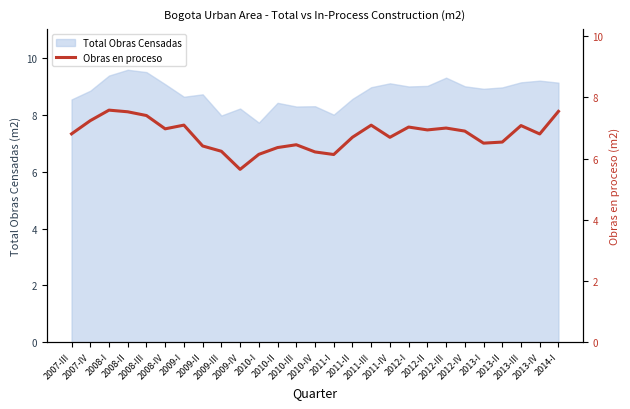

Reading right to left, extract all data points from this chart.

7.5	6.8	7.1	6.5	6.5	6.9	7.0	6.9	7.0	6.7	7.1	6.7	6.1	6.2	6.5	6.4	6.1	5.6	6.2	6.4	7.1	7.0	7.4	7.5	7.6	7.2	6.8